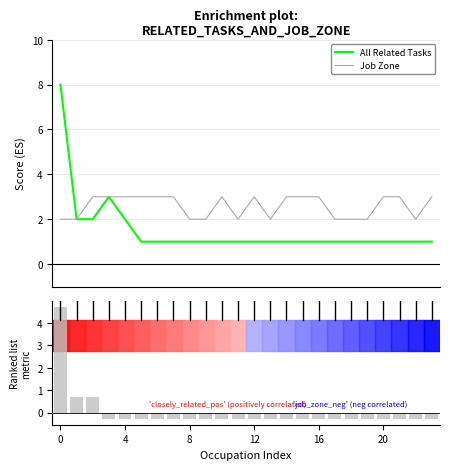

Is the value of Job Zone at 22 greater than the value of Closely Related Tasks (metric) at 16?

Yes